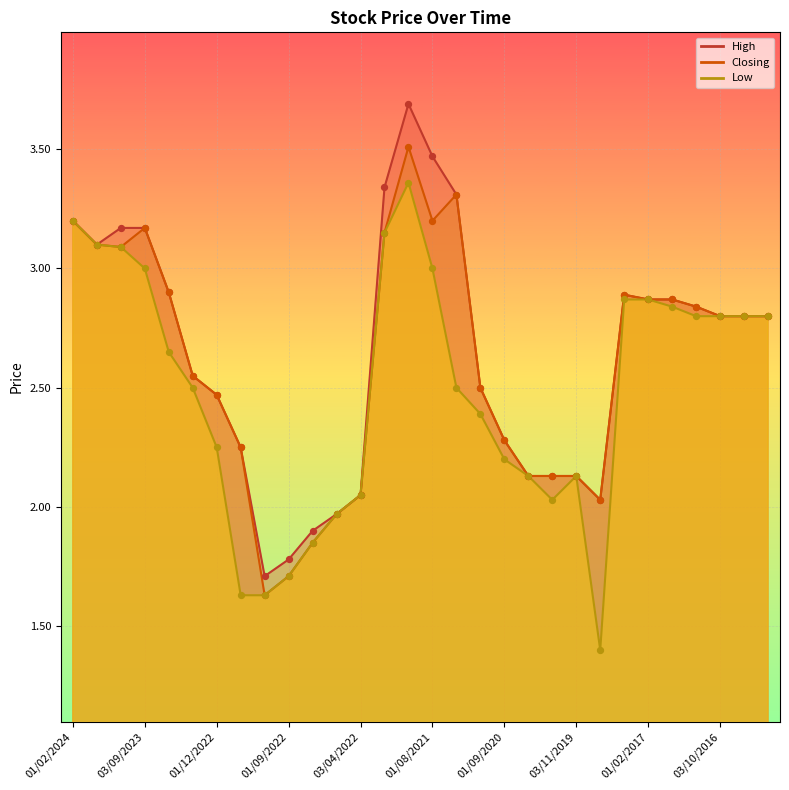

Which series reaches the minimum Y coordinate?

Low